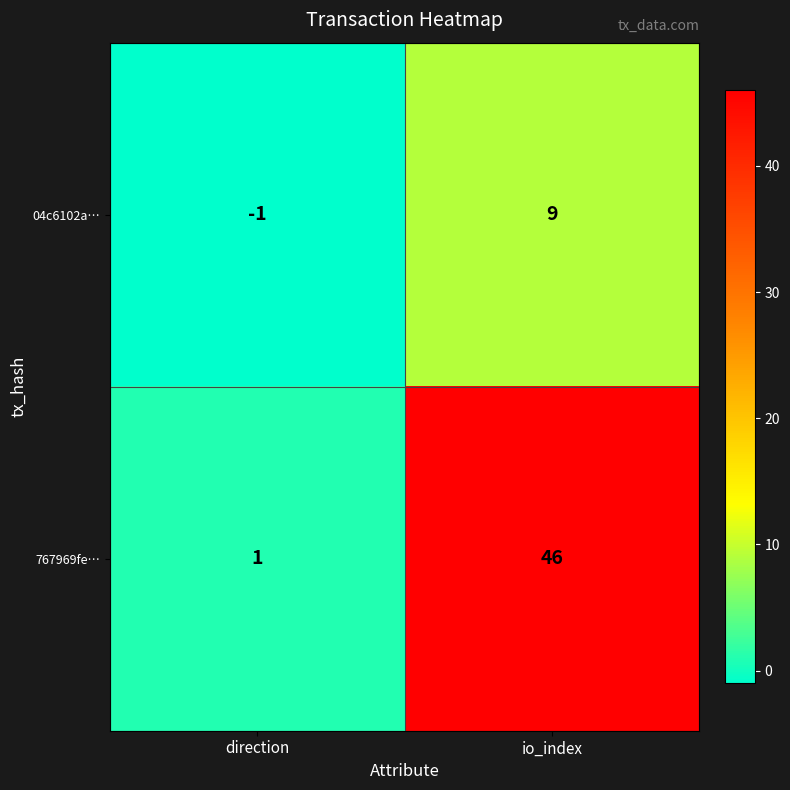

Is it true that 767969fe… equals 46 at io_index?

True